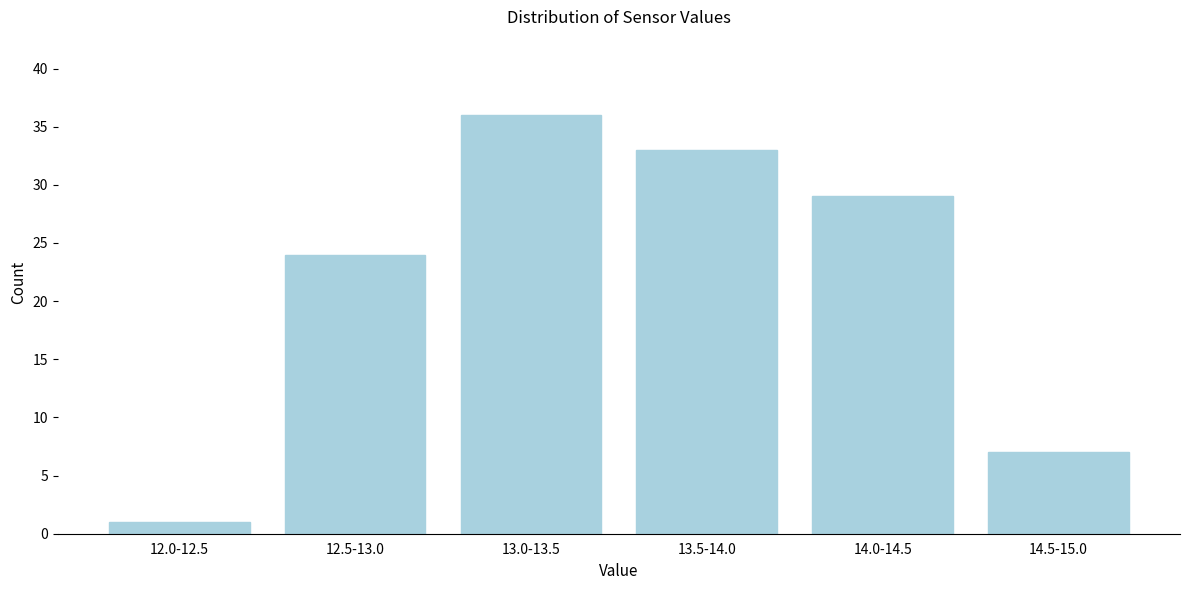

Reading right to left, transcribe all the data shown in this chart.

7	29	33	36	24	1